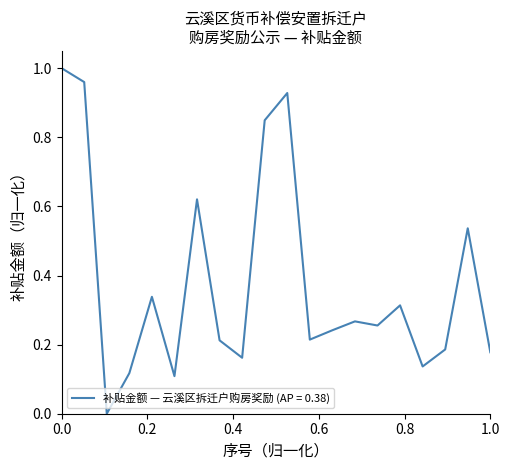

What is the average value?

0.4